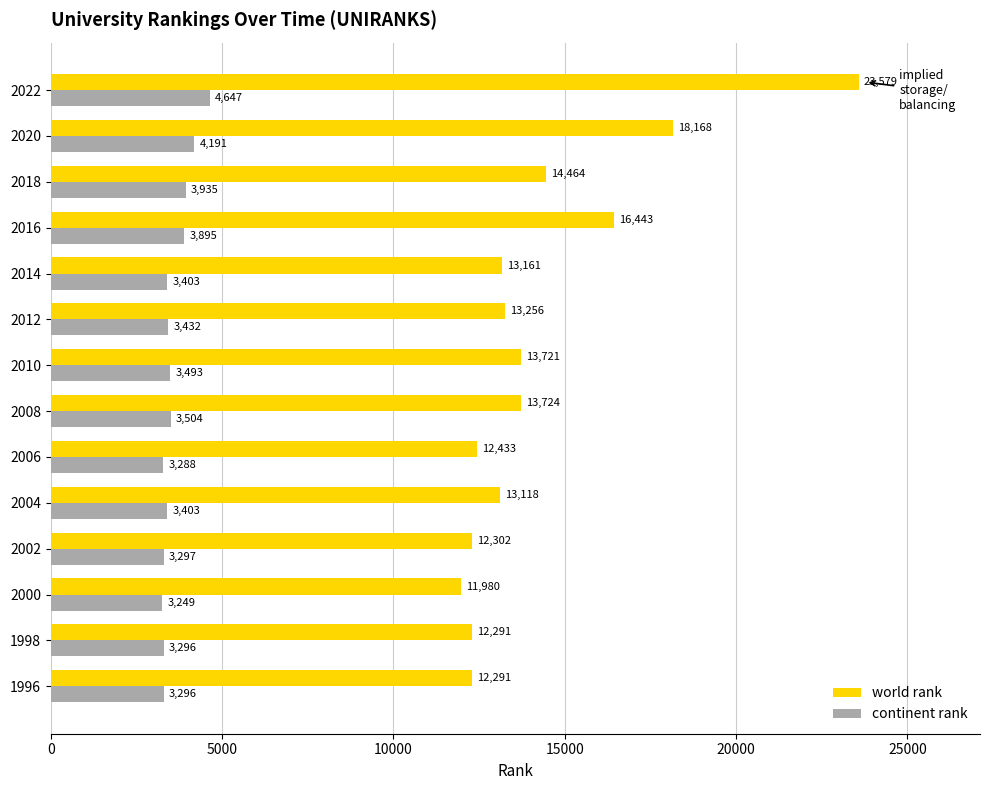

What is the maximum value for continent rank?

4647